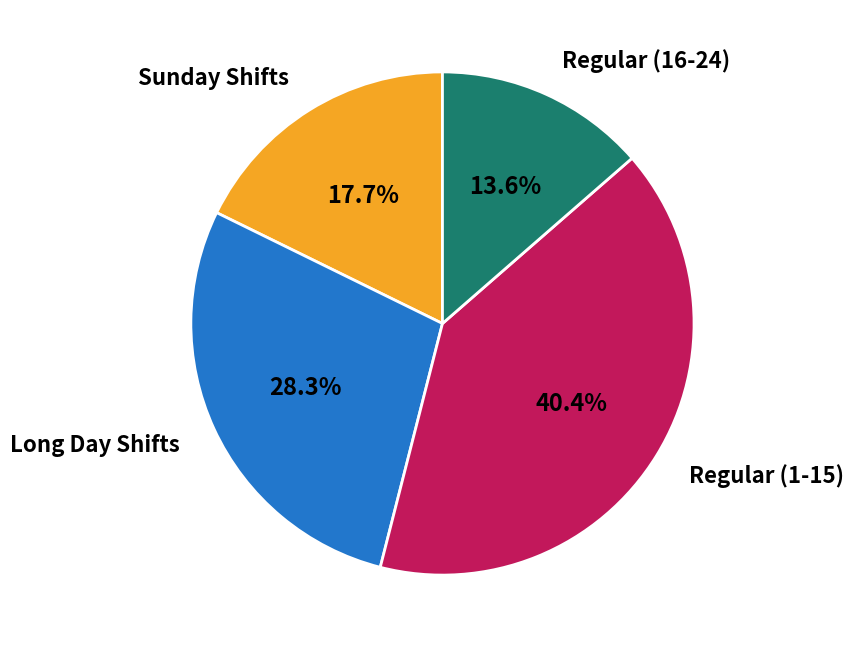

Approximately how many times larger is the value at Long Day Shifts compared to Regular (16-24)?

2.1